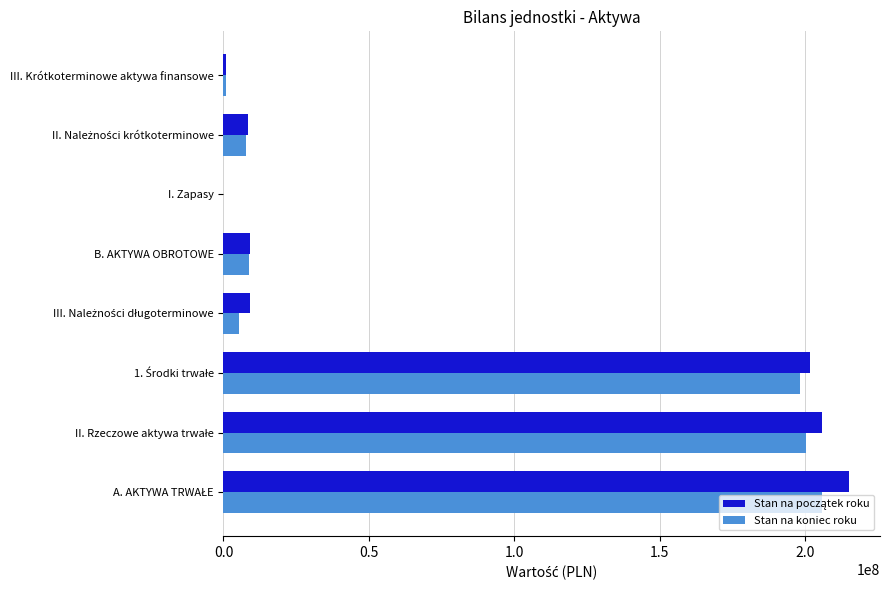

What is the sum of all Stan na koniec roku values?

626699516.7